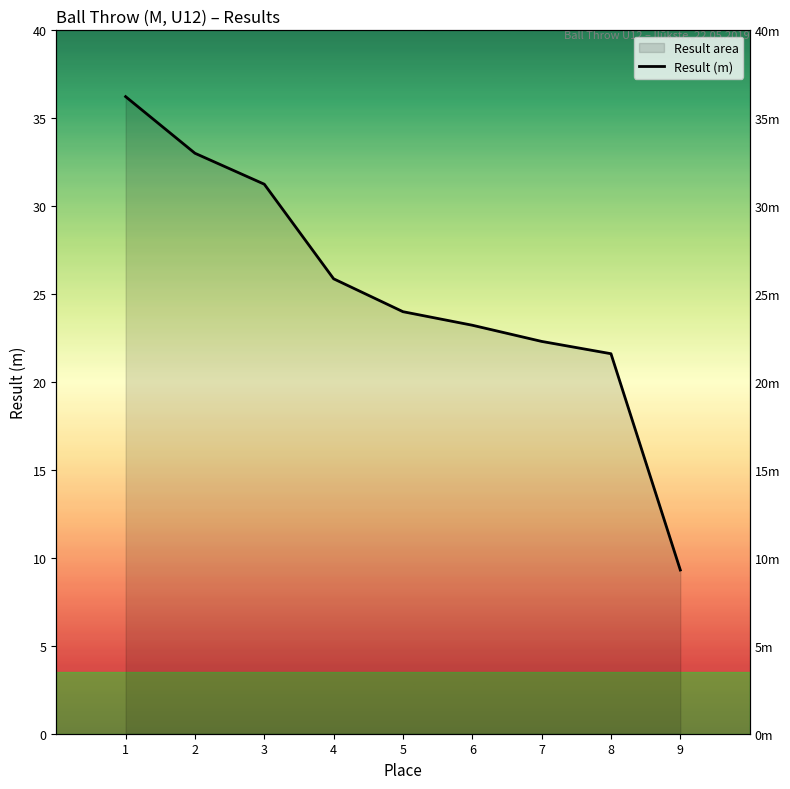

Rank the categories by value from lowest to highest.

9, 8, 7, 6, 5, 4, 3, 2, 1